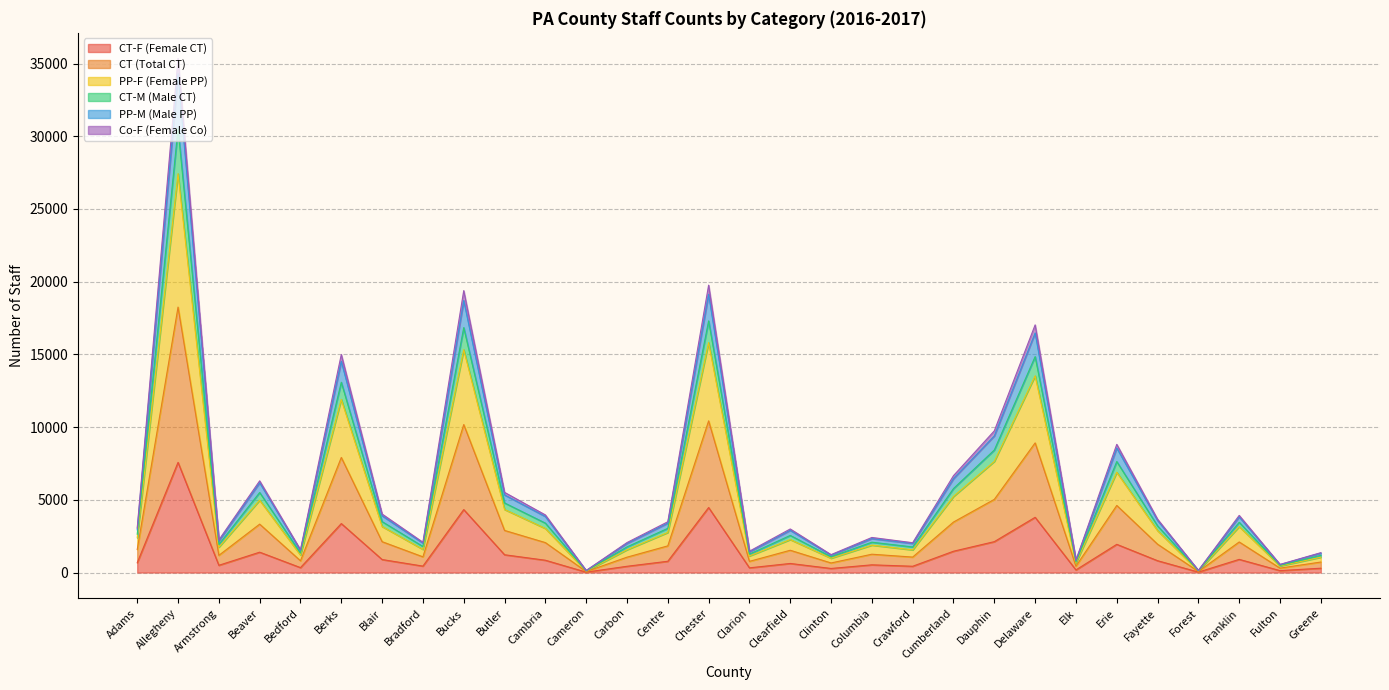

Count the number of data series in this chart.

6